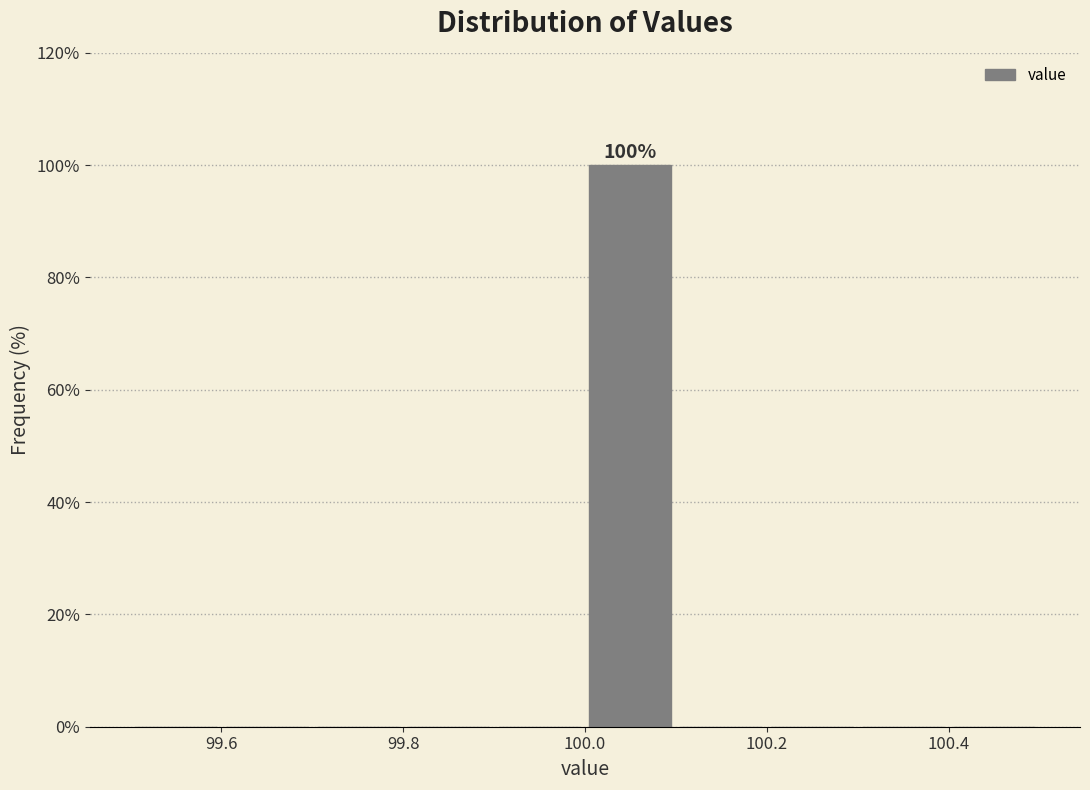

Which range on the x-axis has the tallest bar?

100.0 to 100.1